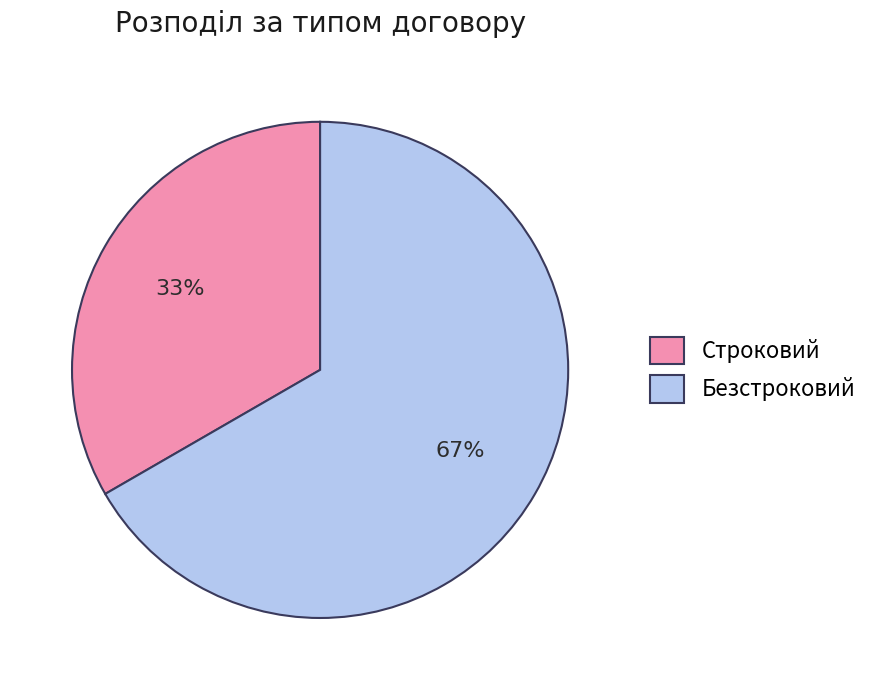

To the nearest percent, what portion does Безстроковий represent?

67%